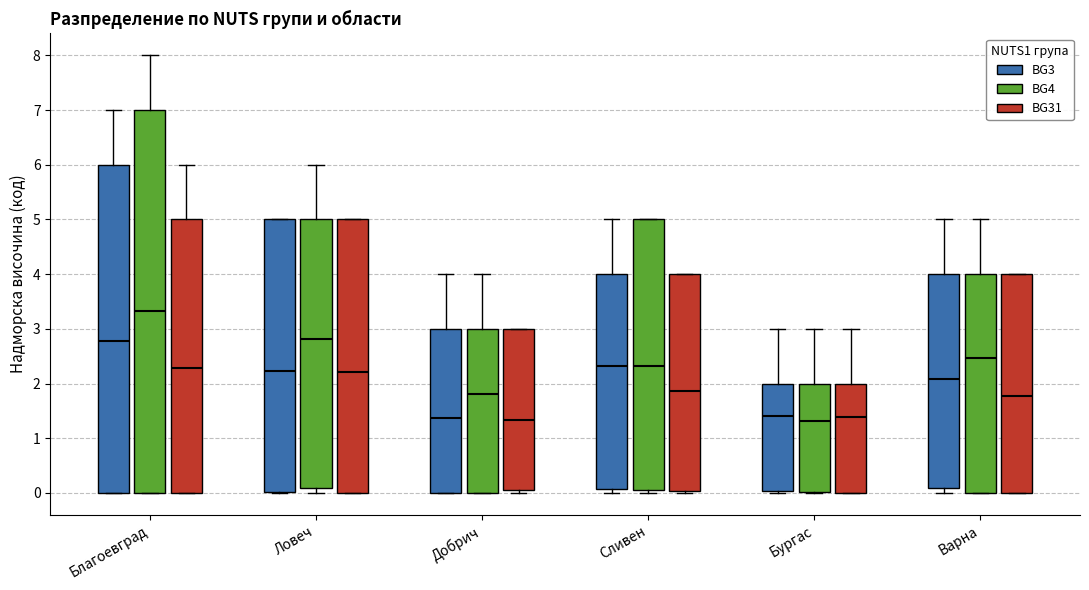

Which box is the tallest, from its lower edge to its upper edge?

Благоевград (BG4)